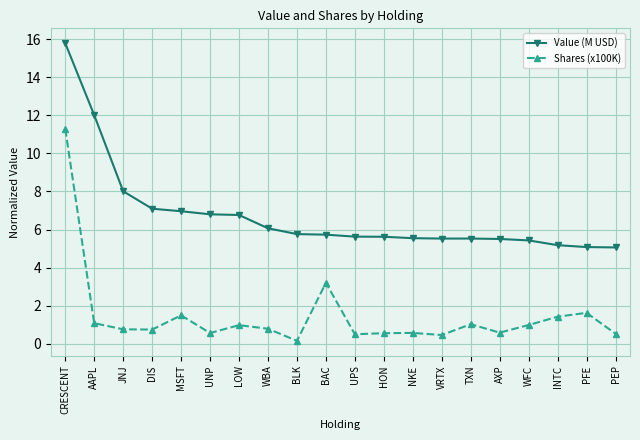

Rank the series by their maximum value, from highest to lowest.

Value (M USD), Shares (x100K)